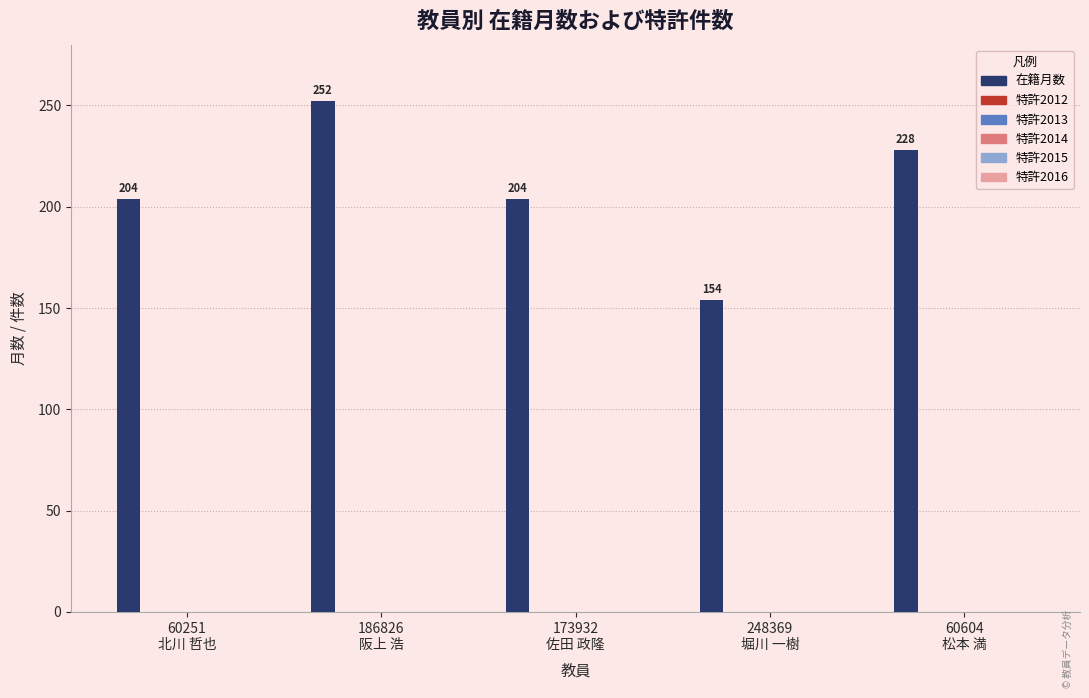

What is the value of the 4th bar from the left?

154